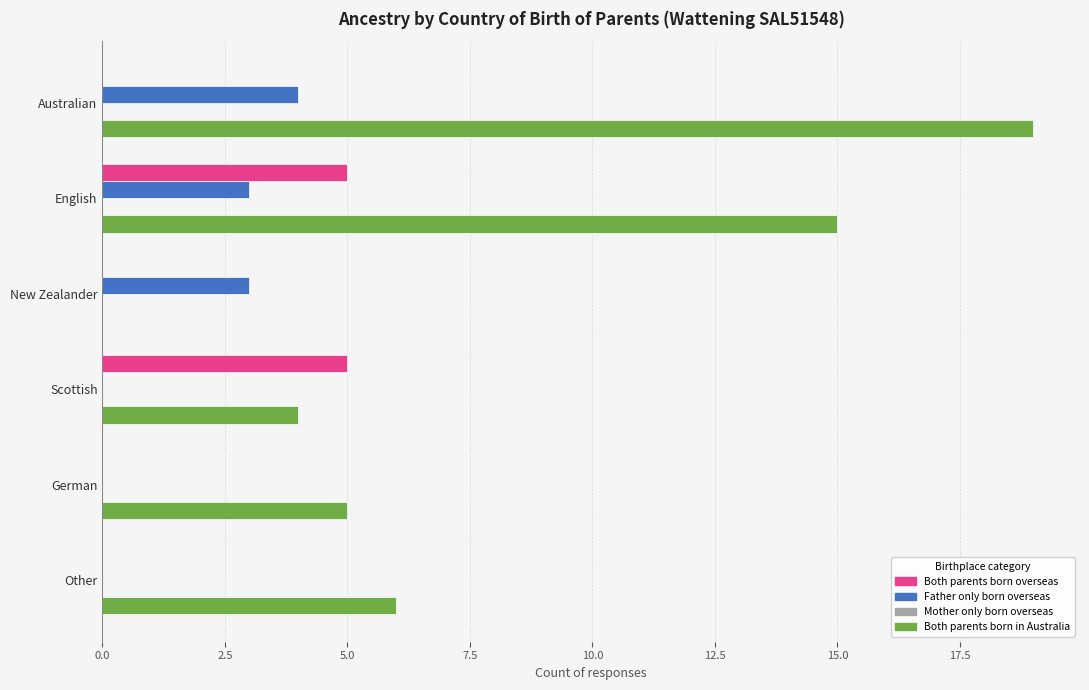

What is the maximum value for Father only born overseas?

4